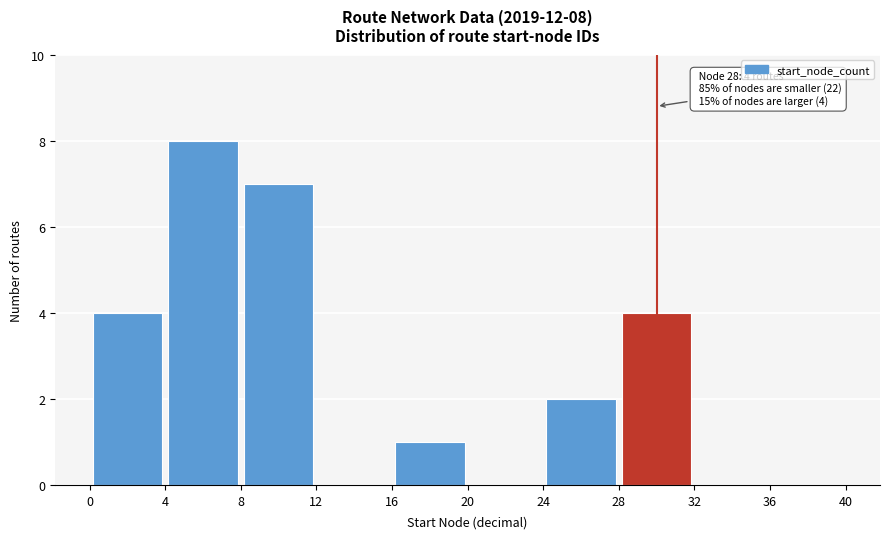

Which range on the x-axis has the tallest bar?

4 to 8